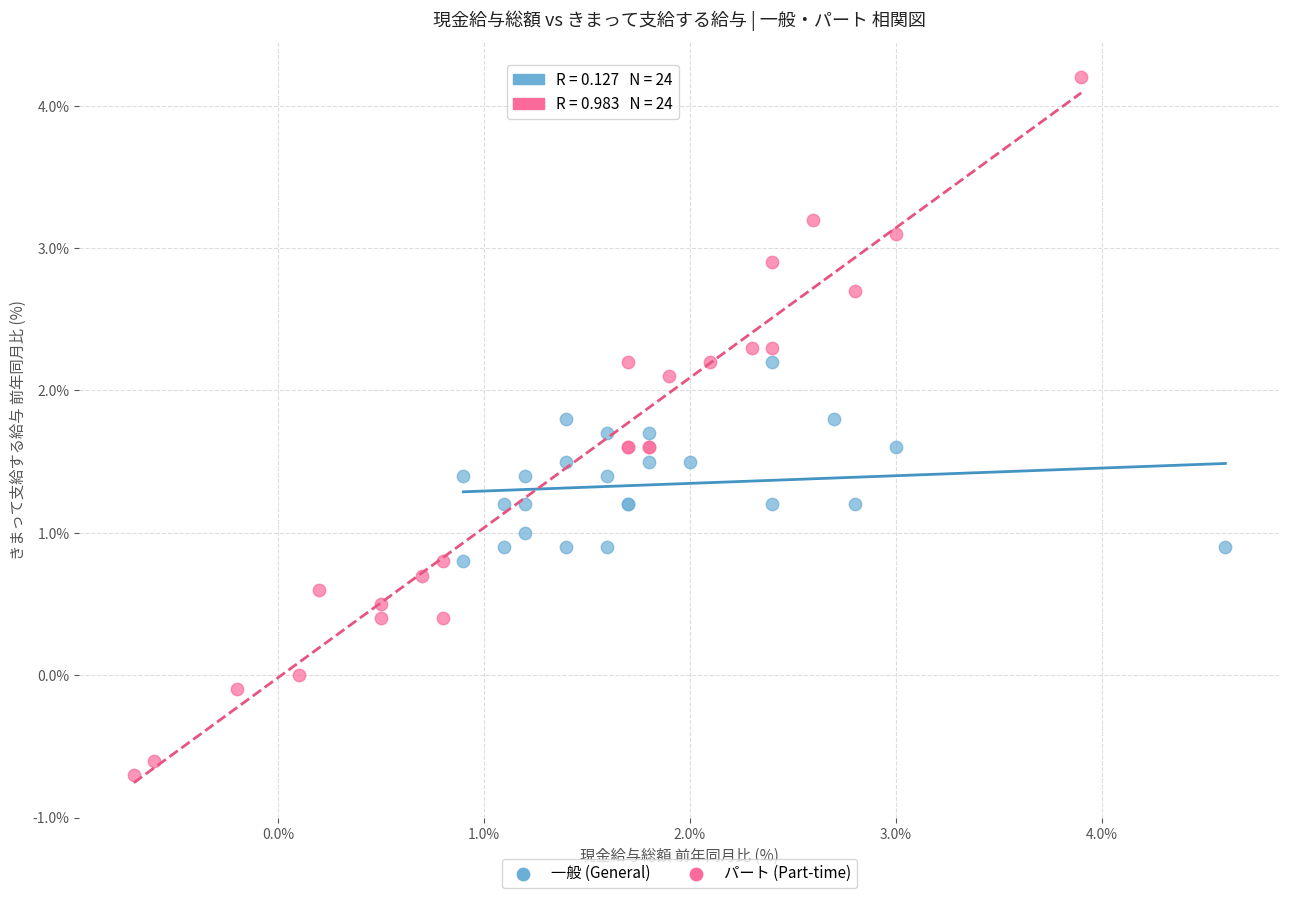

Which series has the widest spread of Y values?

パート (Part-time)